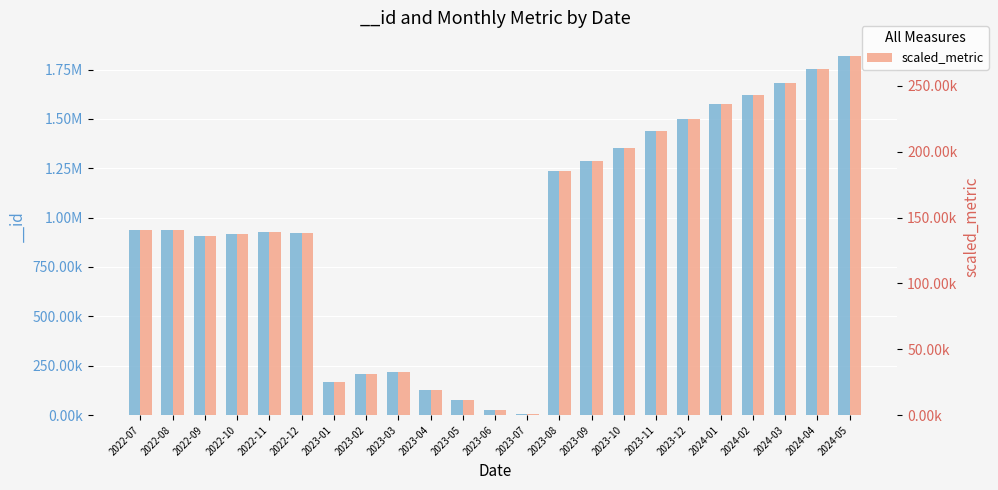

What is the difference between the second highest and second lowest values?

258451.0